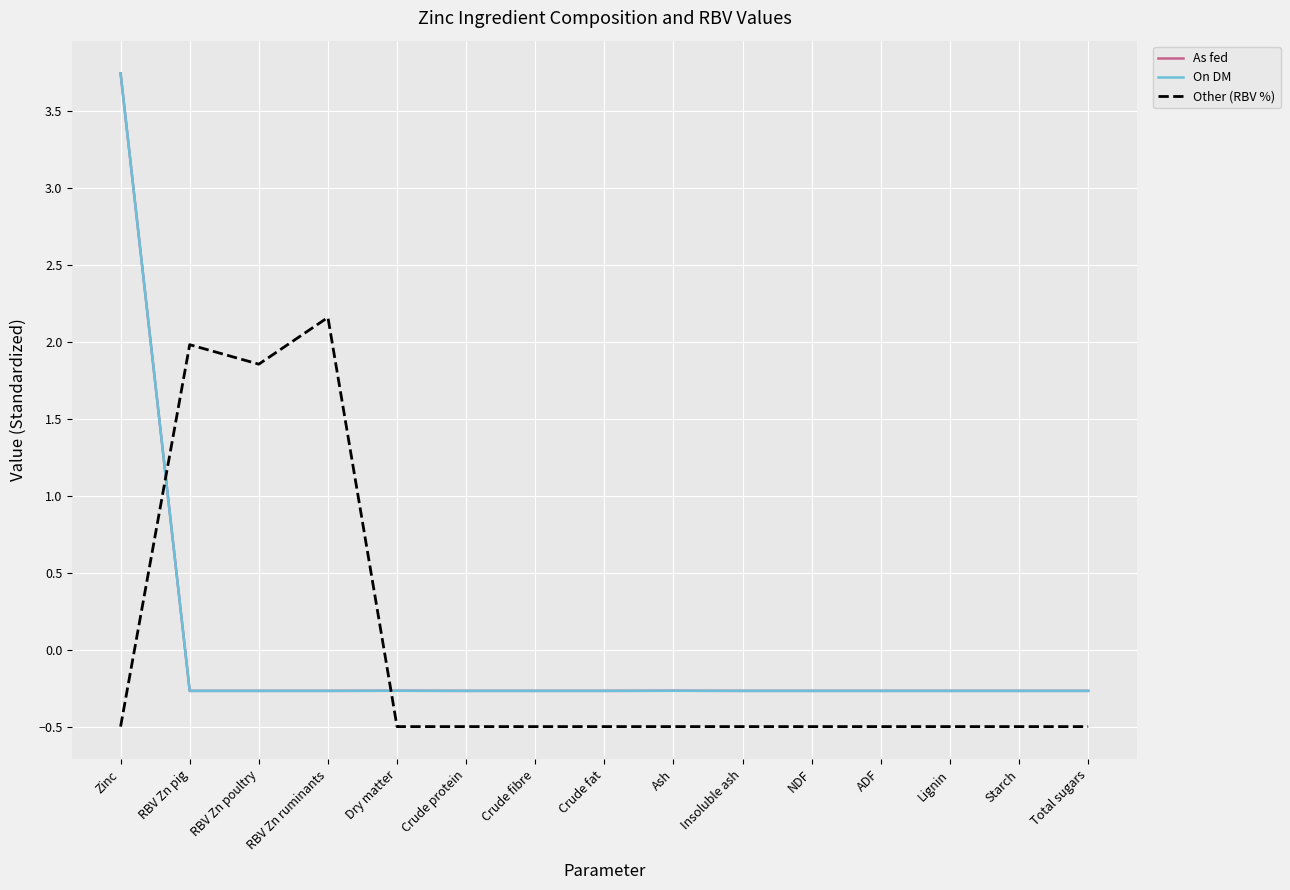

Is this an area chart (filled region under the line)?

No